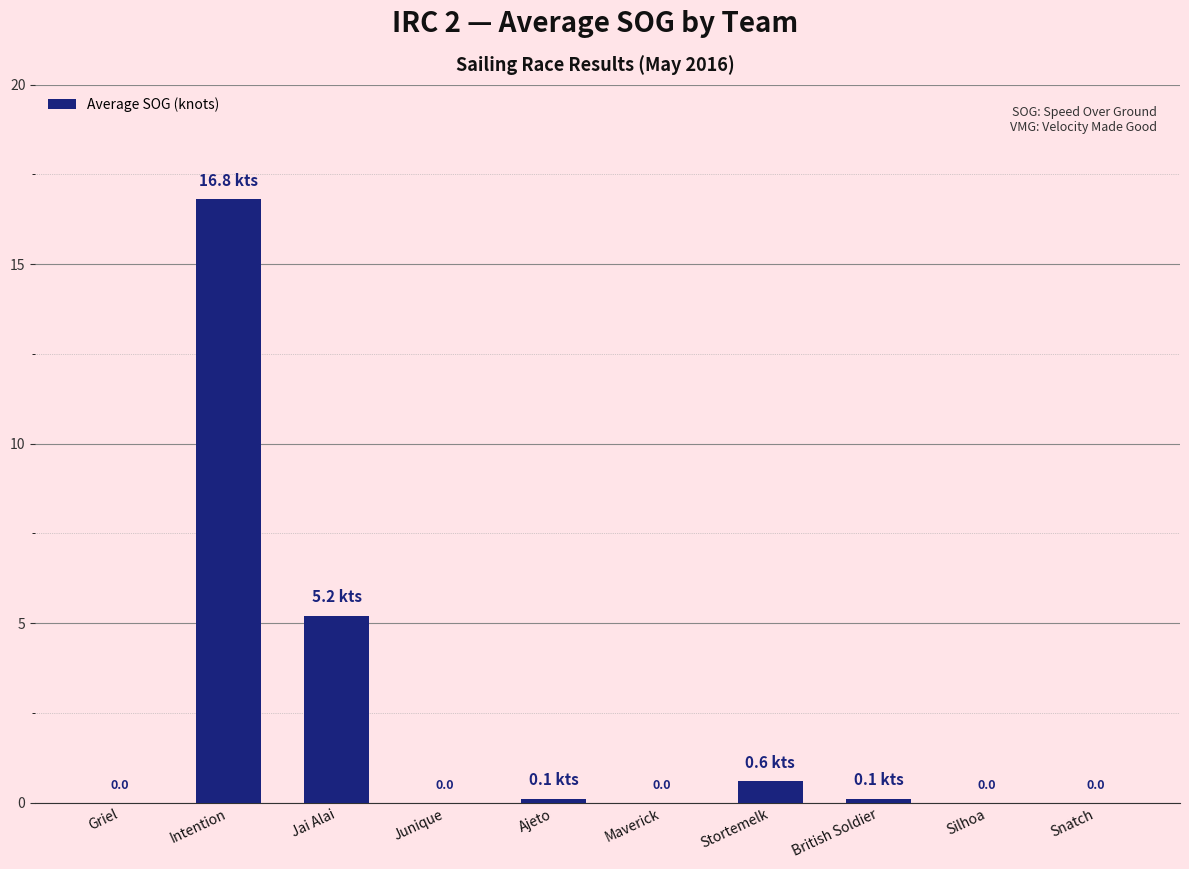

What is the change in value from Jai Alai to Silhoa?

-5.2